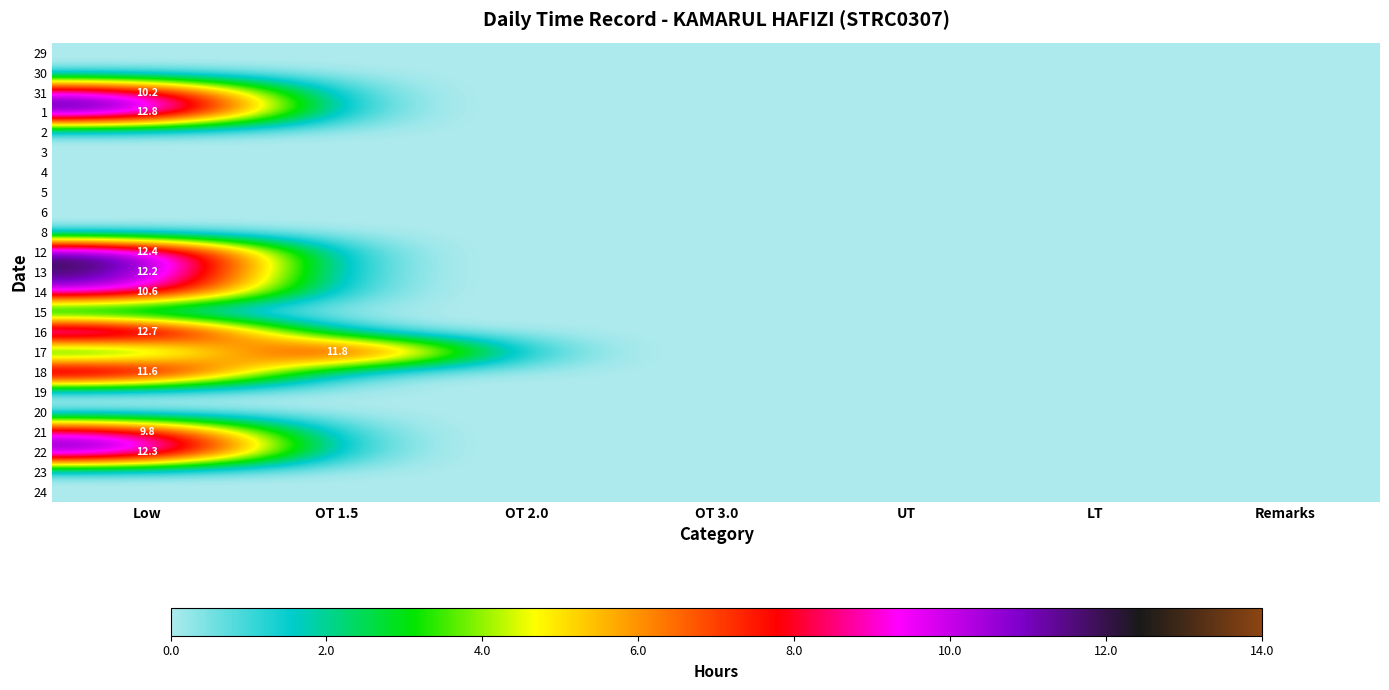

True or false: 14 has a value of 10.6 at Low.

True